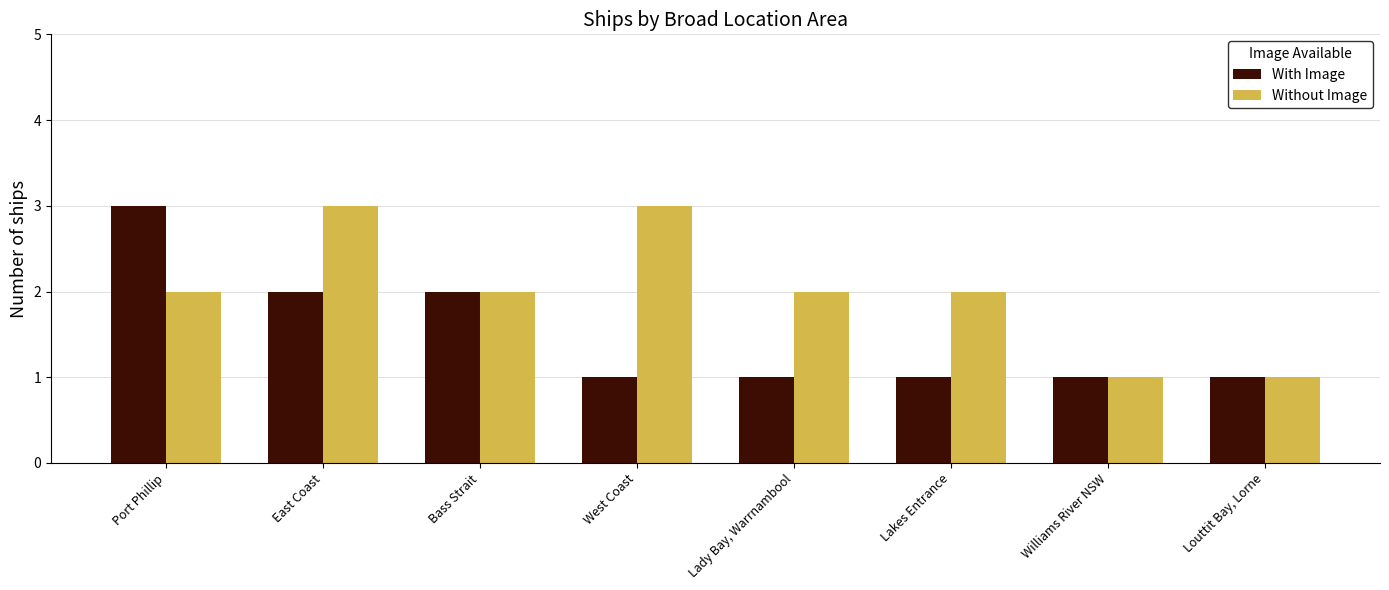

Which series changed the most between Port Phillip and Williams River NSW?

With Image